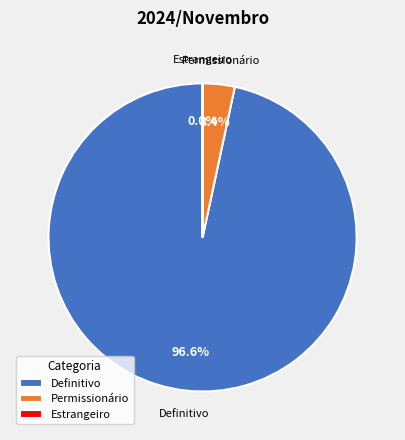

Which category has the biggest portion of the pie?

Definitivo